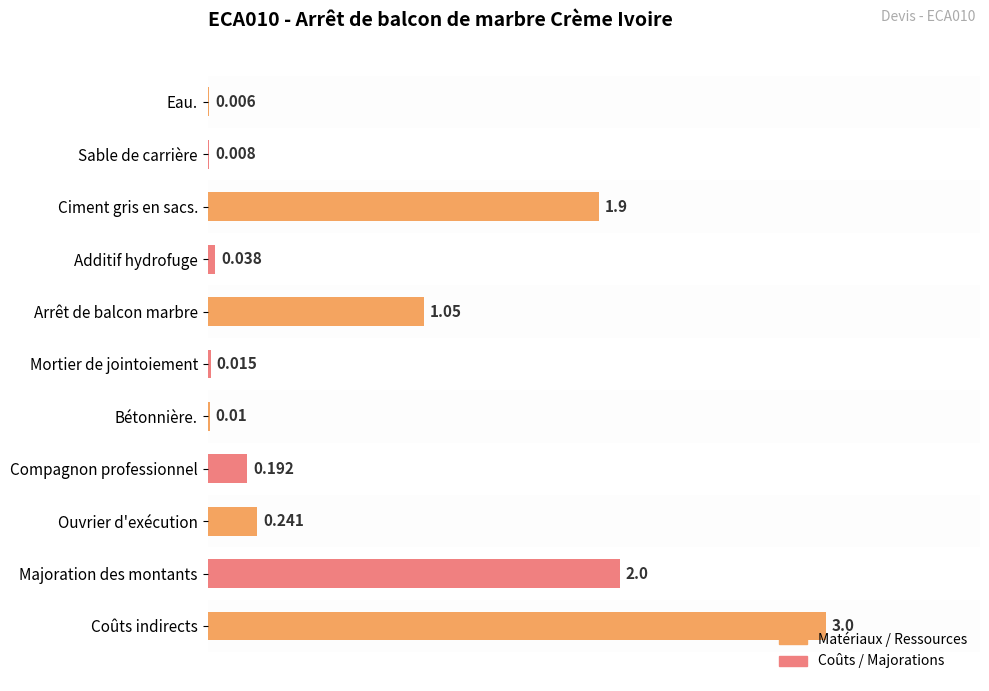

Where is the data nearest to the value 1?

Arrêt de balcon marbre